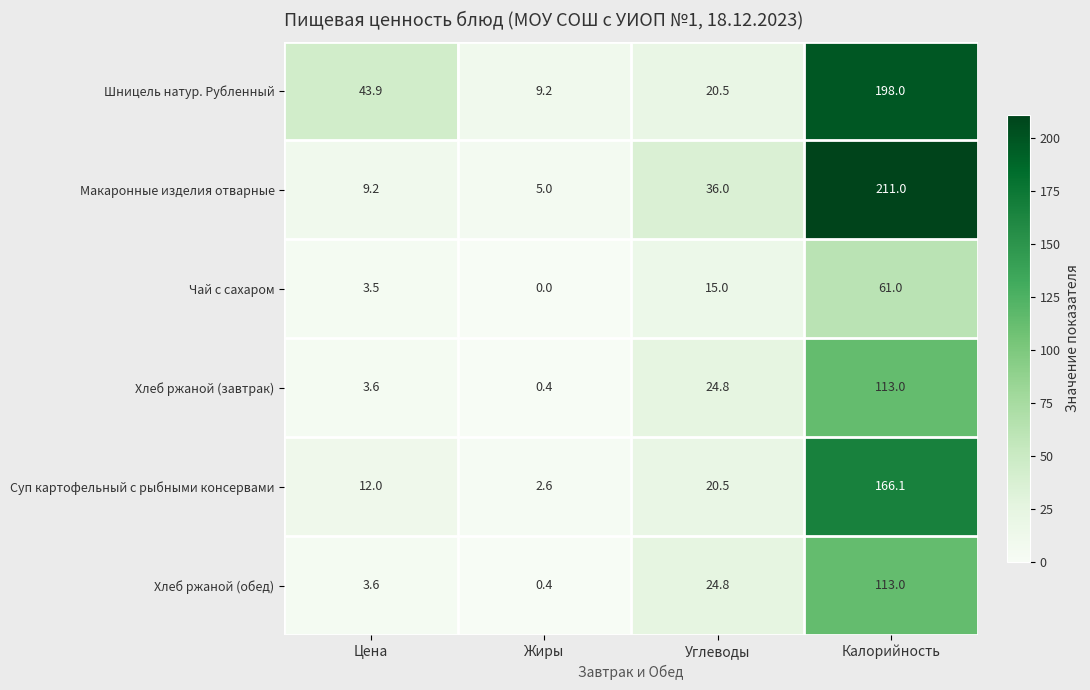

At which label is Хлеб ржаной (обед) closest to 56?

Углеводы